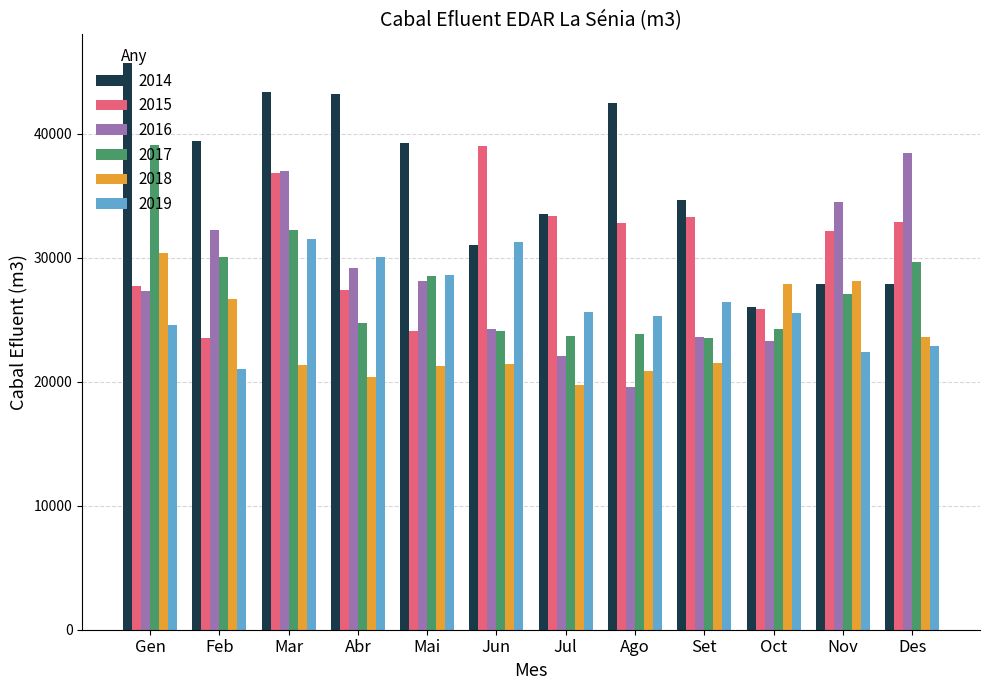

Which series has the largest range (max minus min)?

2014